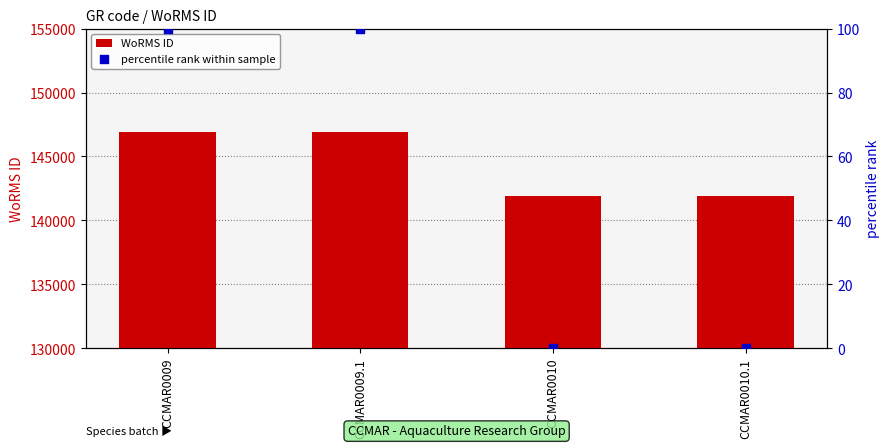

Which series has the largest total across all categories?

WoRMS ID